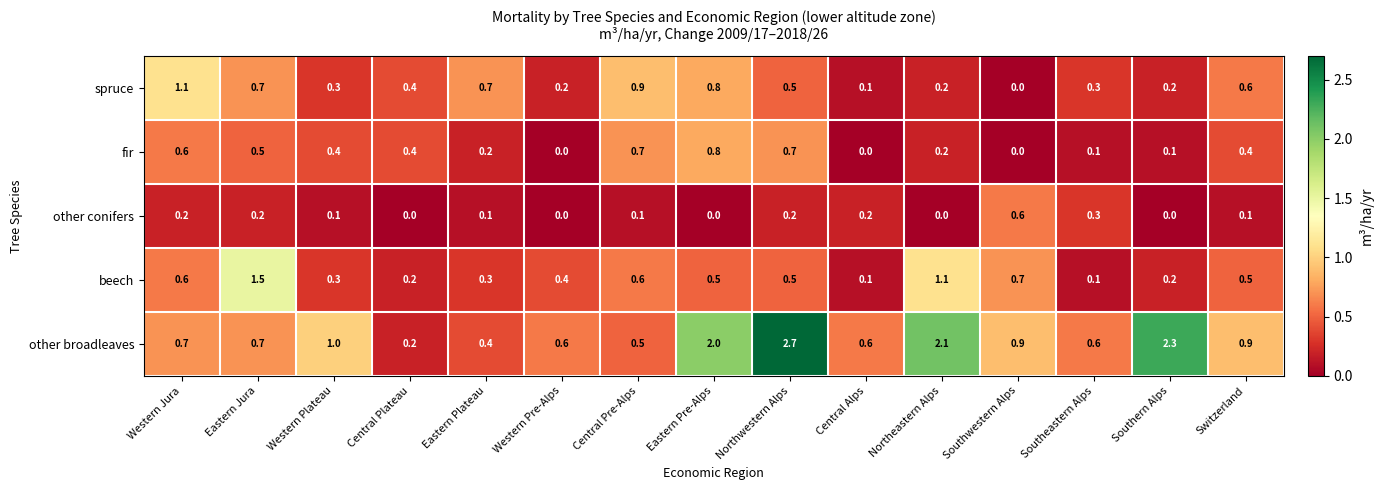

Read the beech value at Eastern Plateau.

0.3